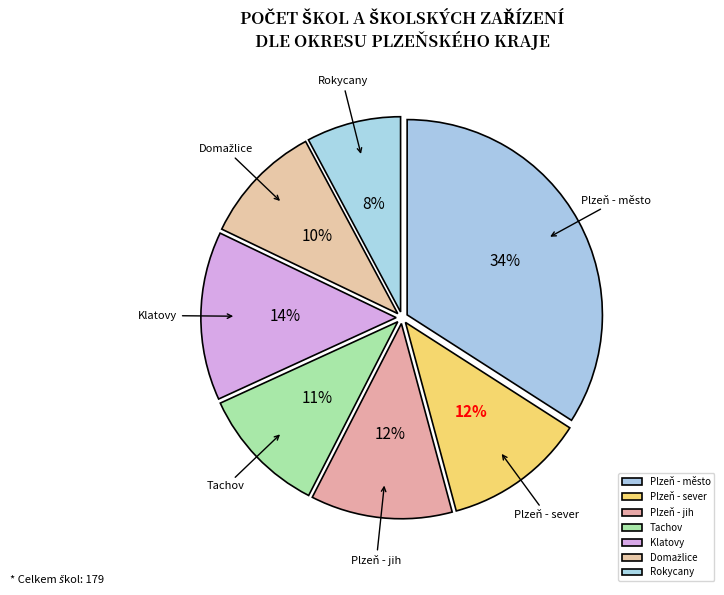

Do Tachov and Klatovy together represent more than half of the pie?

No